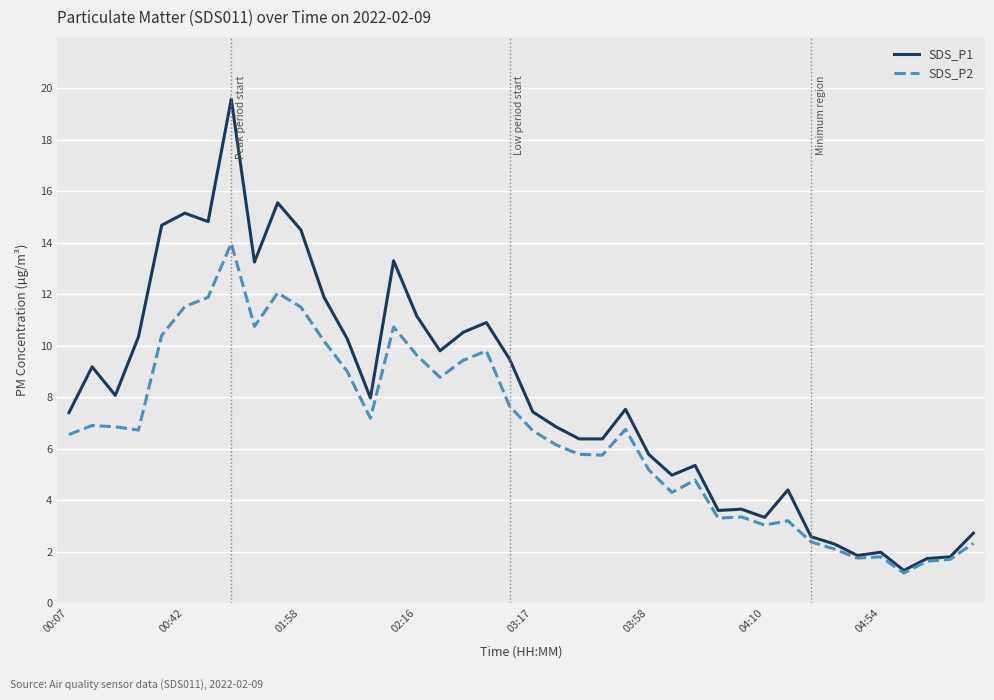

What is the minimum value shown in the chart?

1.2